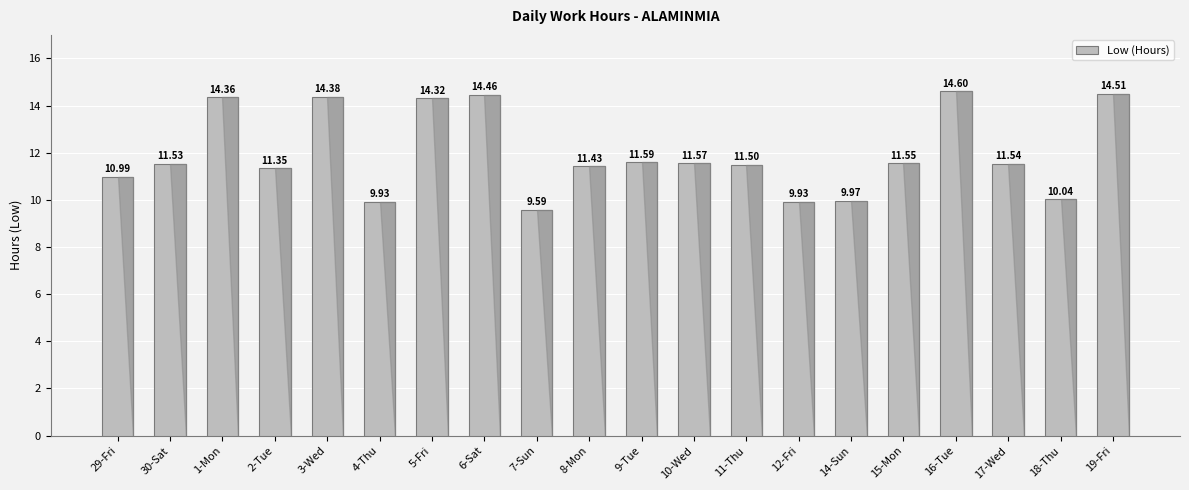

What is the label of the 9th bar from the right?

10-Wed